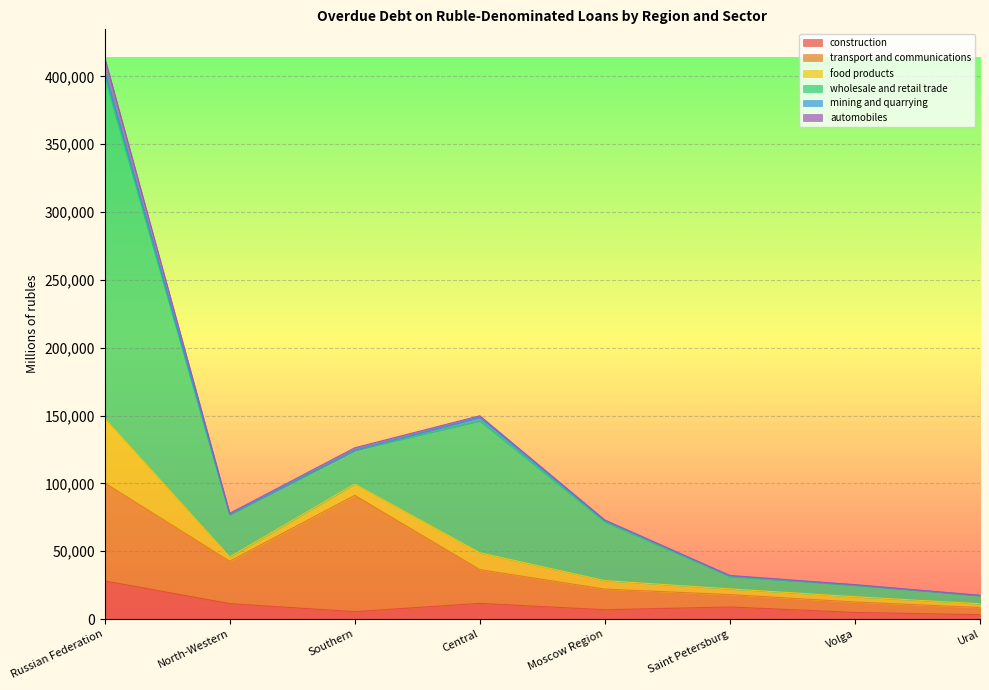

Which series has the largest total across all categories?

wholesale and retail trade